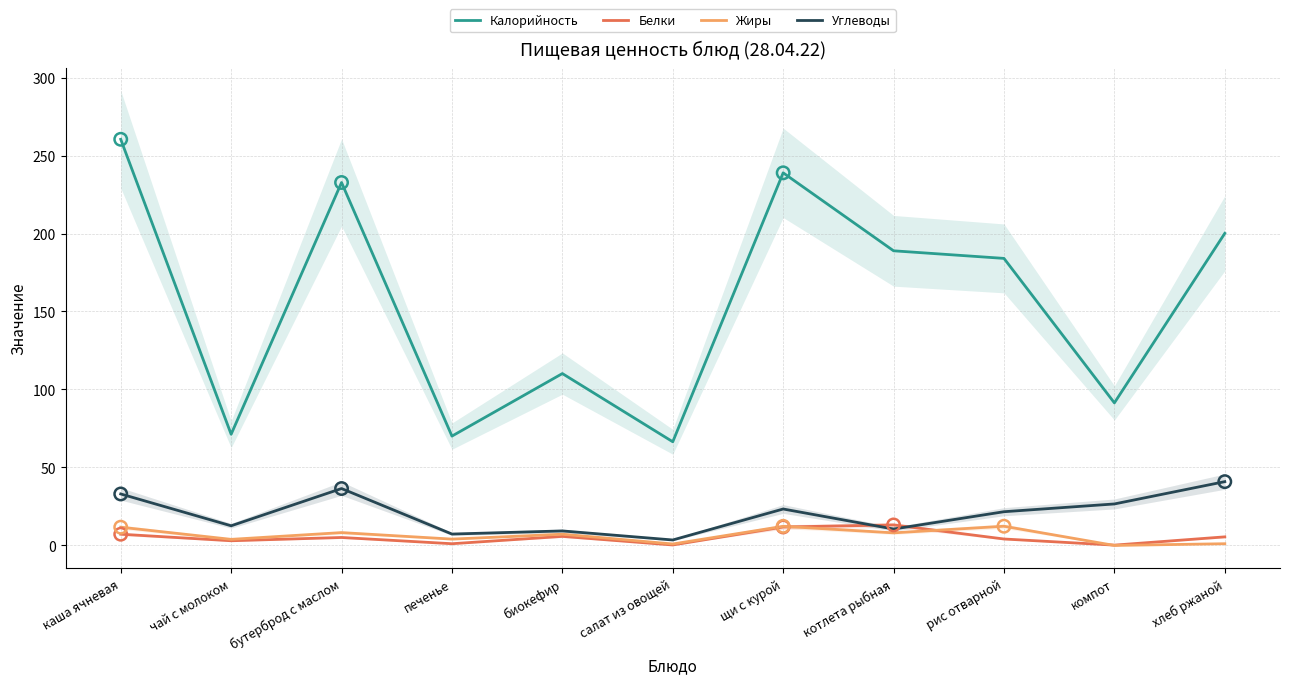

Is the value of Жиры at хлеб ржаной greater than the value of Калорийность at каша ячневая?

No